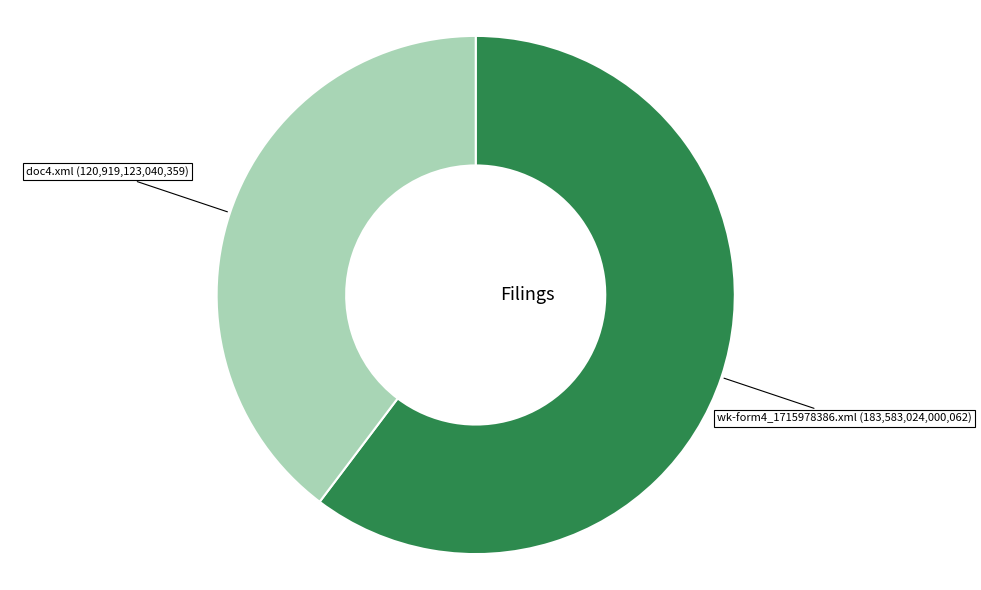

Is there any slice that represents more than half of the pie?

Yes